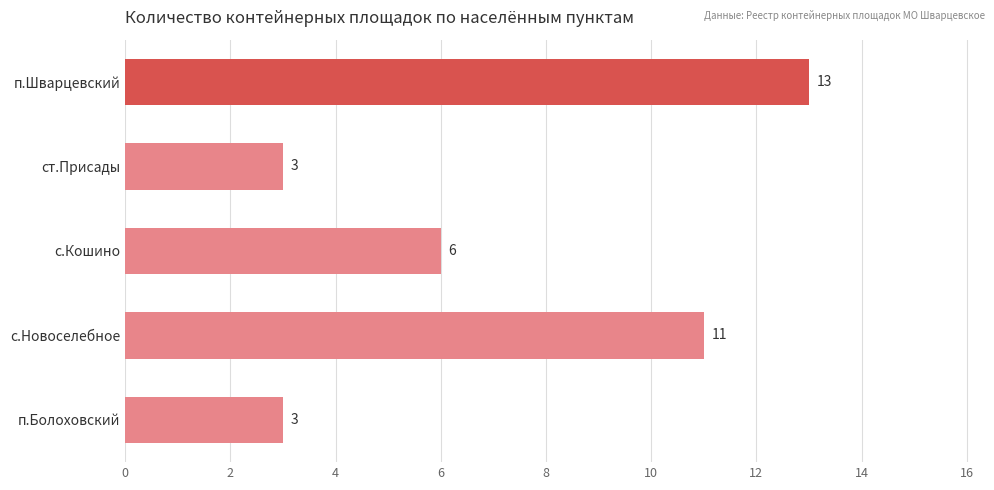

How many categories are shown in the chart?

5